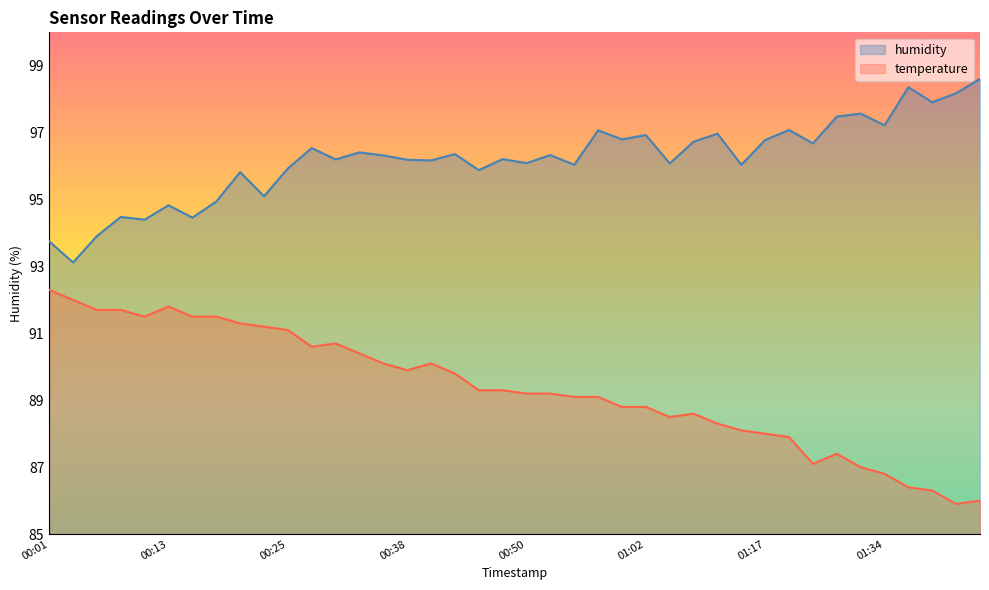

In humidity, how many points are higher than both neighbors (excluding endpoints)?

14